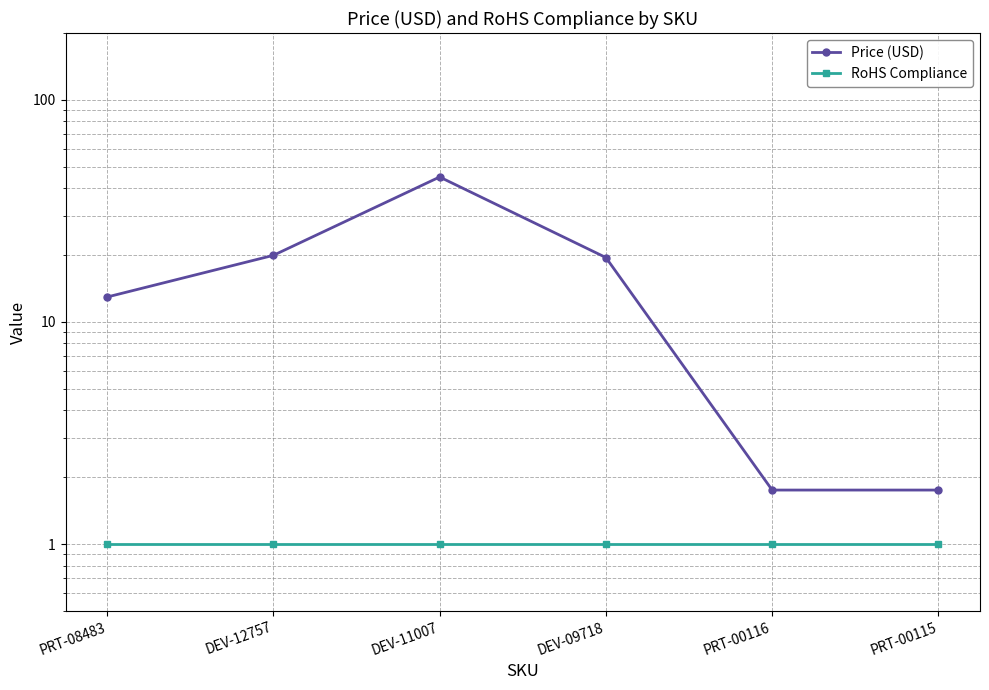

Is it true that RoHS Compliance equals 1.0 at PRT-00115?

True